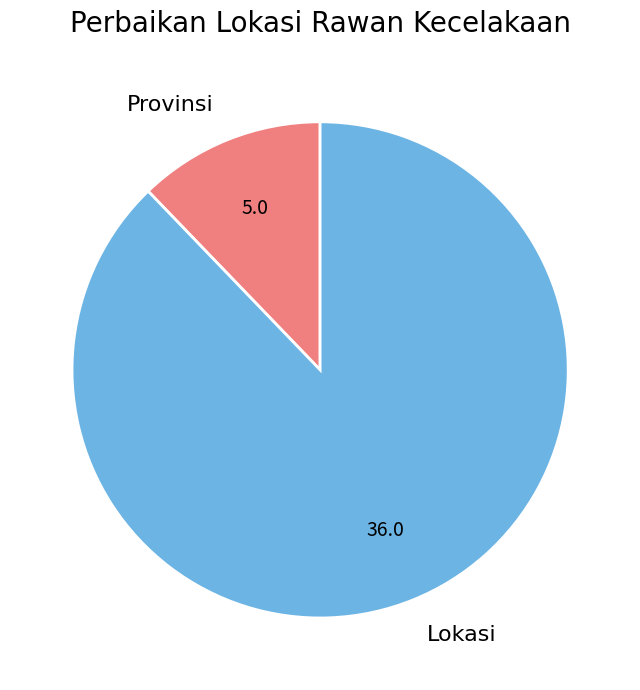

Which category has the smallest portion of the pie?

Provinsi